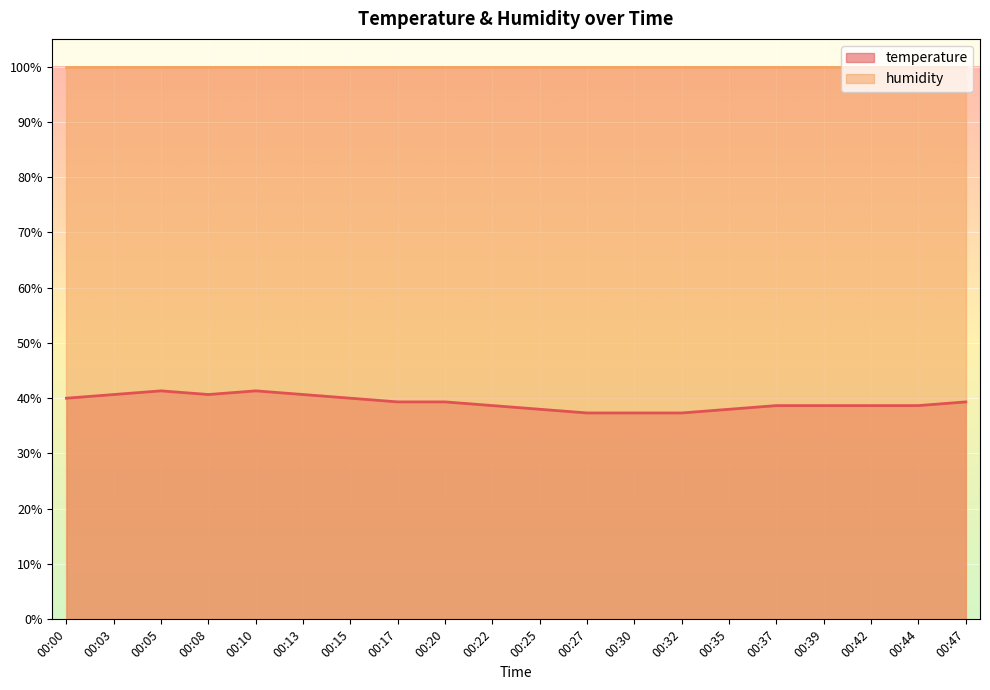

What is the minimum value shown in the chart?

37.3